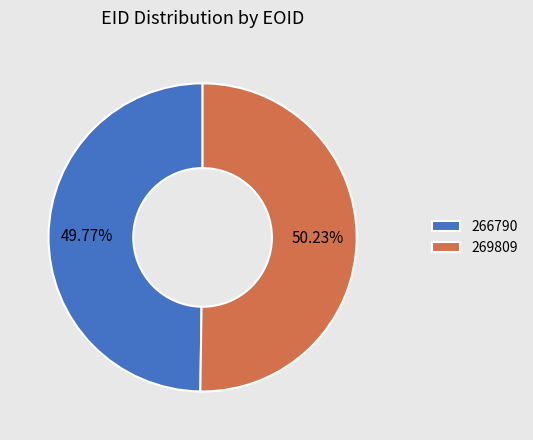

To the nearest percent, what is the combined percentage of 269809 and 266790?

100%